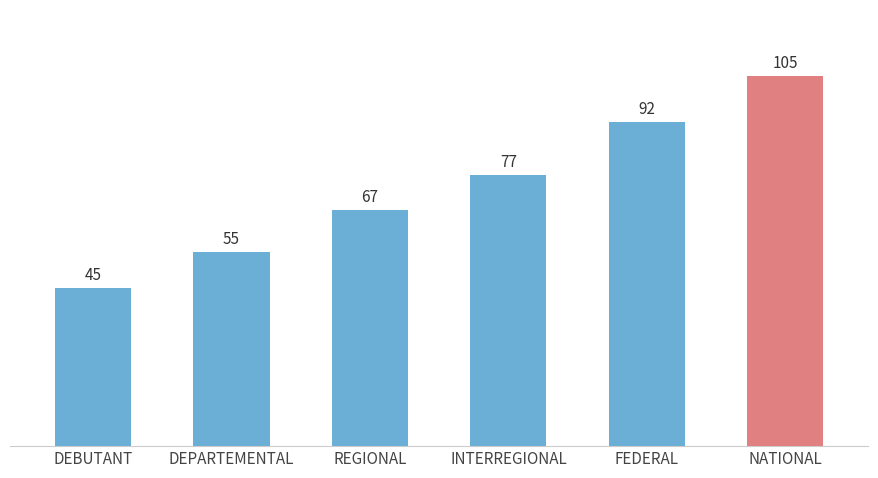

What is the greatest value displayed?

105